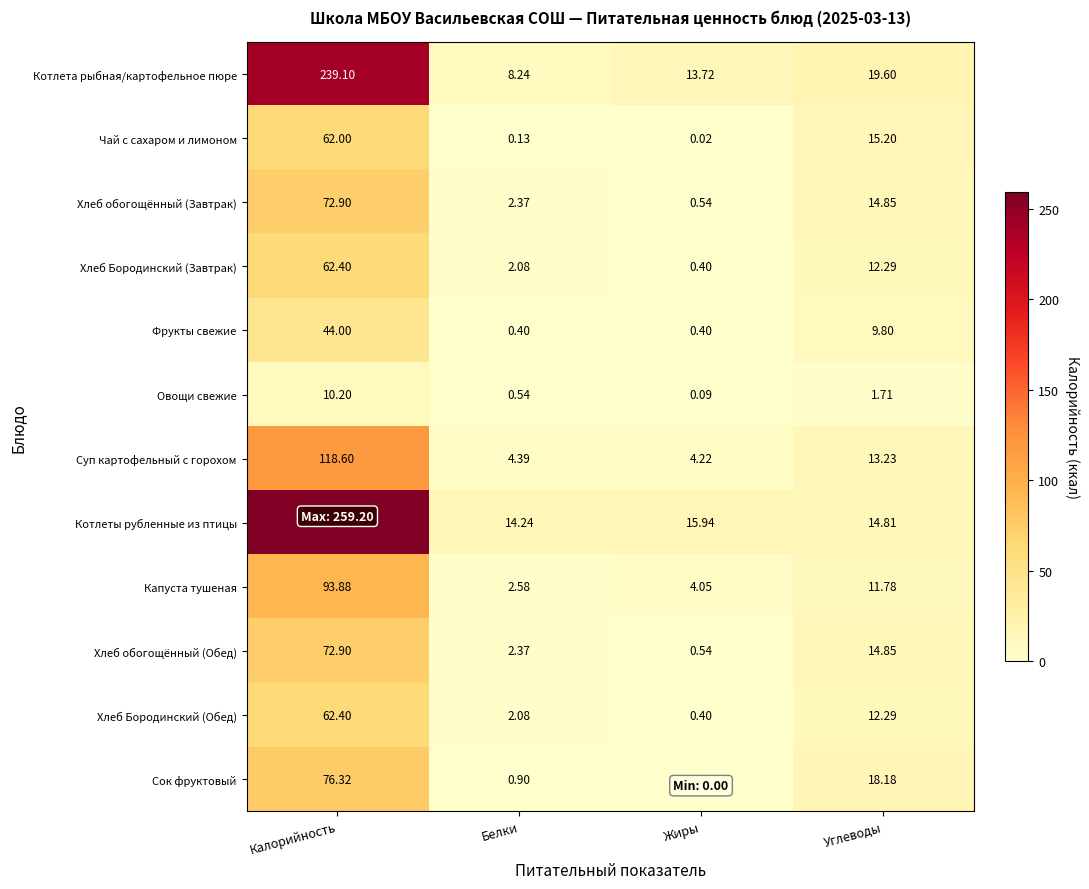

Rank the categories by Котлета рыбная/картофельное пюре value from lowest to highest.

Белки, Жиры, Углеводы, Калорийность